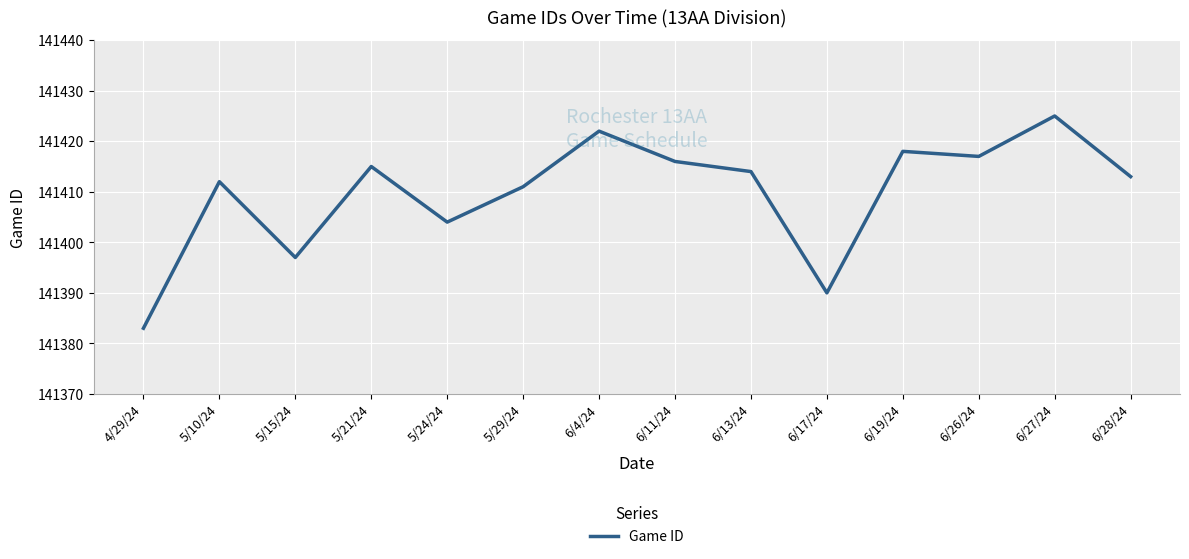

Where does the data first go above 141414?

5/21/24